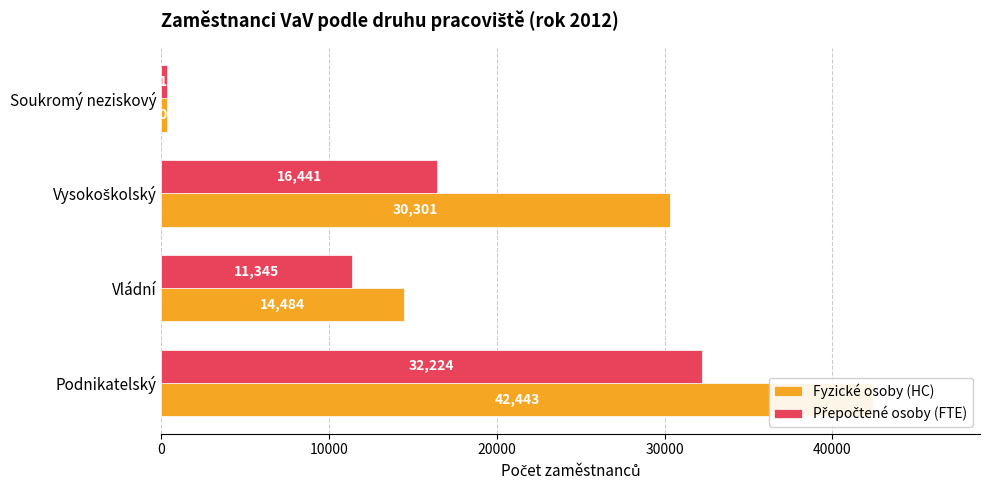

What is the value of the Fyzické osoby (HC) bar at the 1st from the left?

42442.9